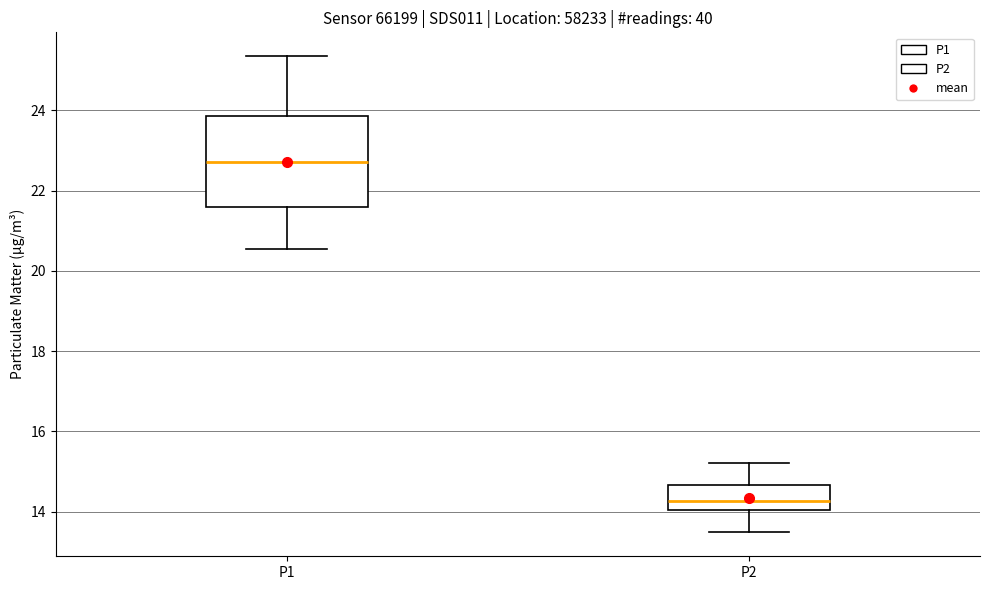

Reading left to right, transcribe this box plot: for each box, give where its median line is, the range the box spans, and where its two whiskers end, as read against the y-axis. The values are not printed on the chart, so give them approximately, as read against the axis.

P1: median 22.8, box 21.6 to 23.8, whiskers 20.6 to 25.4
P2: median 14.2, box 14.0 to 14.6, whiskers 13.4 to 15.2